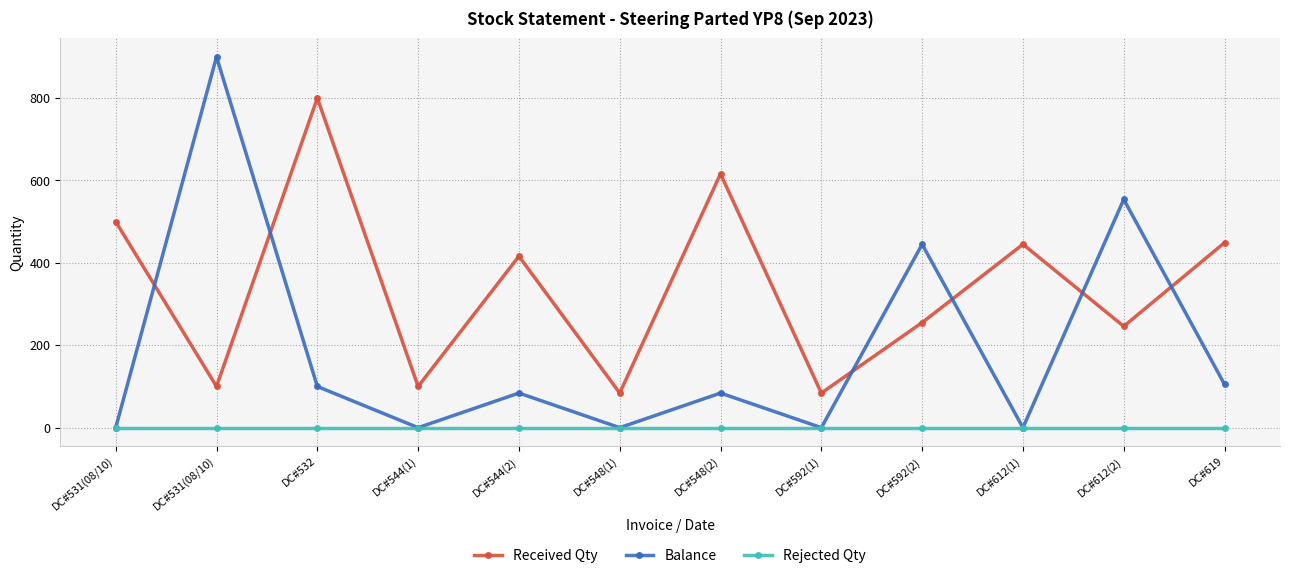

Is this an area chart (filled region under the line)?

No